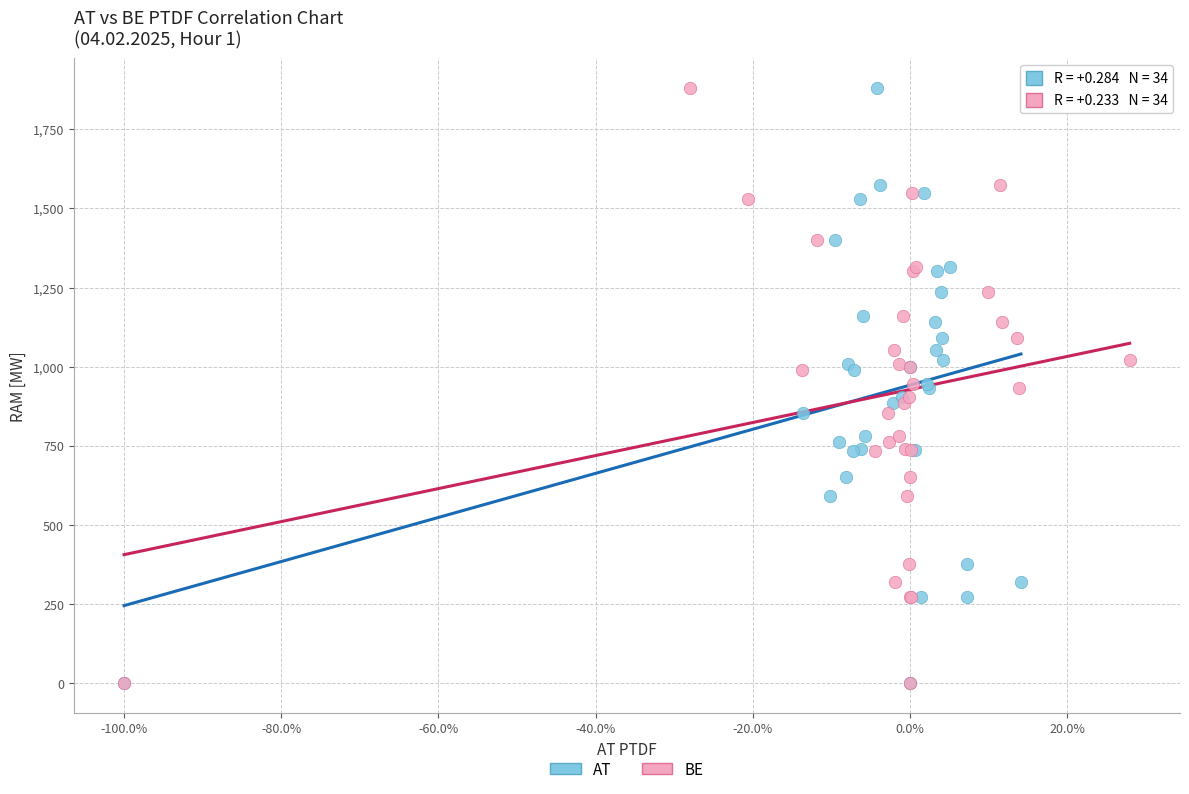

What are all the series names shown in the legend?

AT, BE